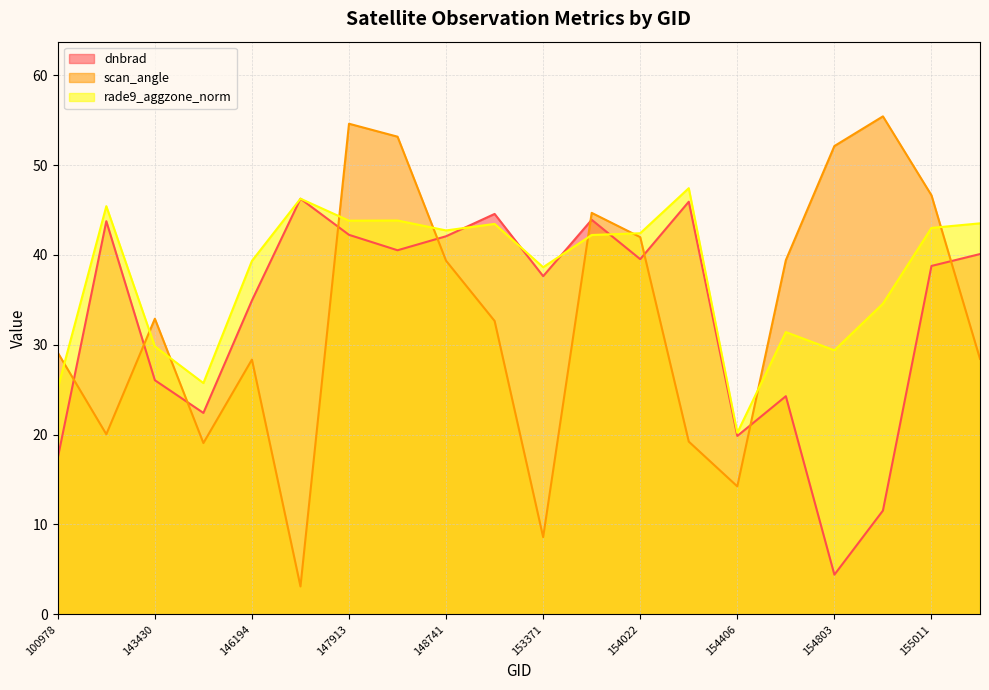

What is the difference between the maximum and minimum values in the scan_angle series?

52.3